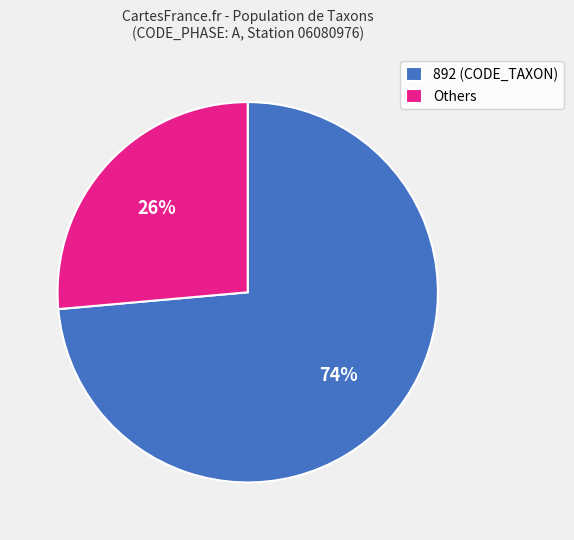

Is it true that Others is 15% of the pie?

False